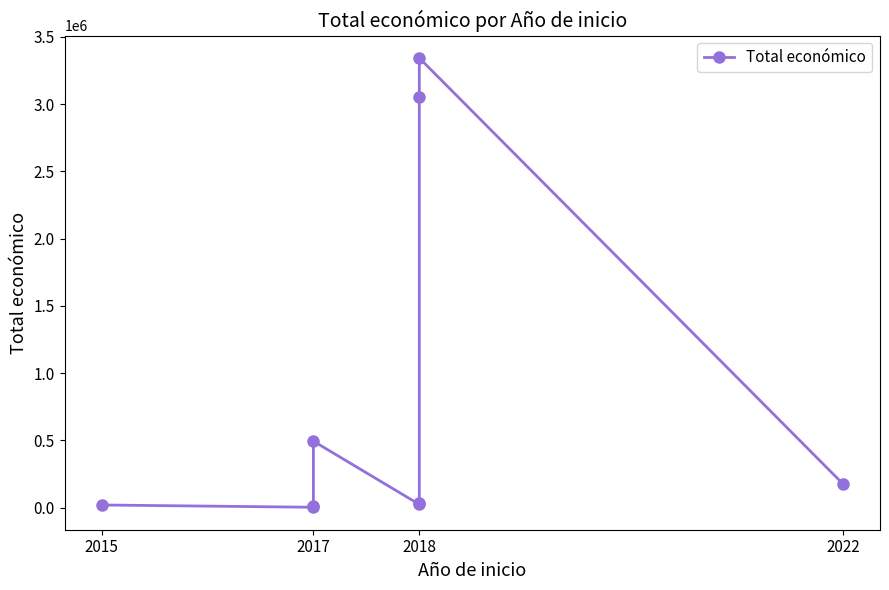

The chart shows a value of 1242076 at 2018. True or false?

False